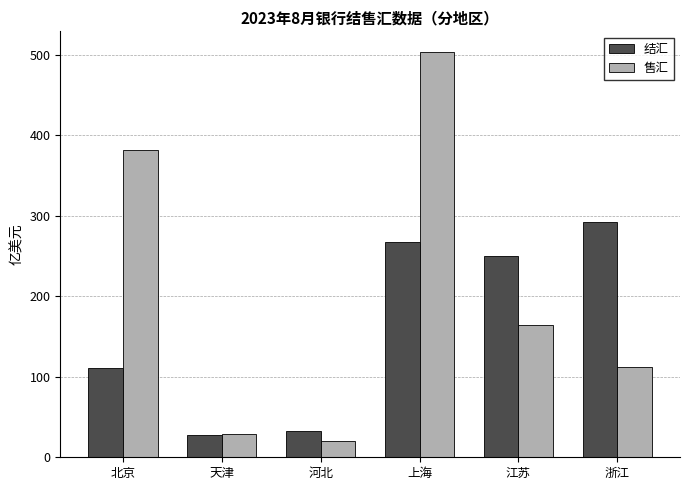

What is the sum of the 售汇 values at 河北 and 北京?

401.7